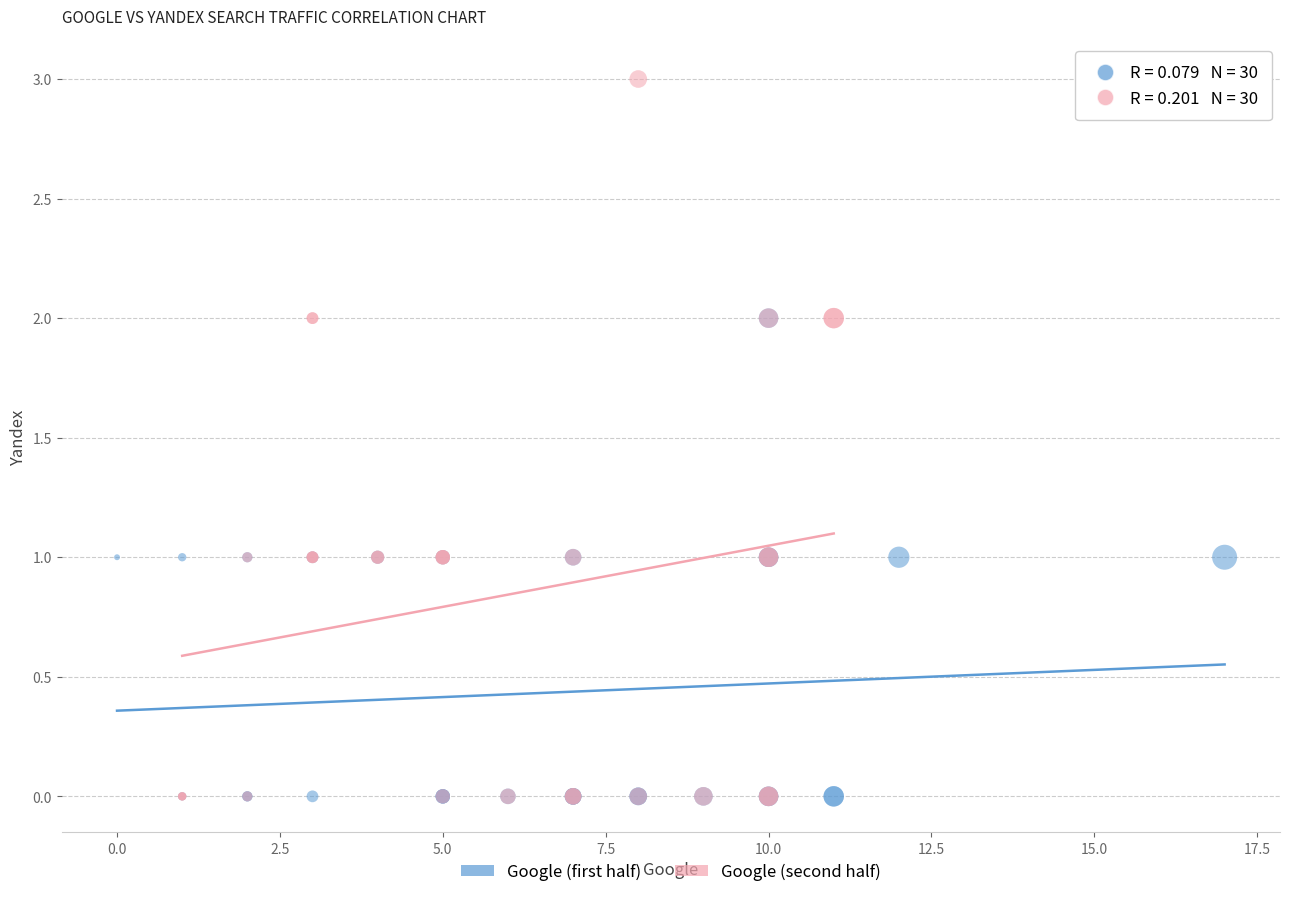

Which series contains the highest Y value?

Google (second half)